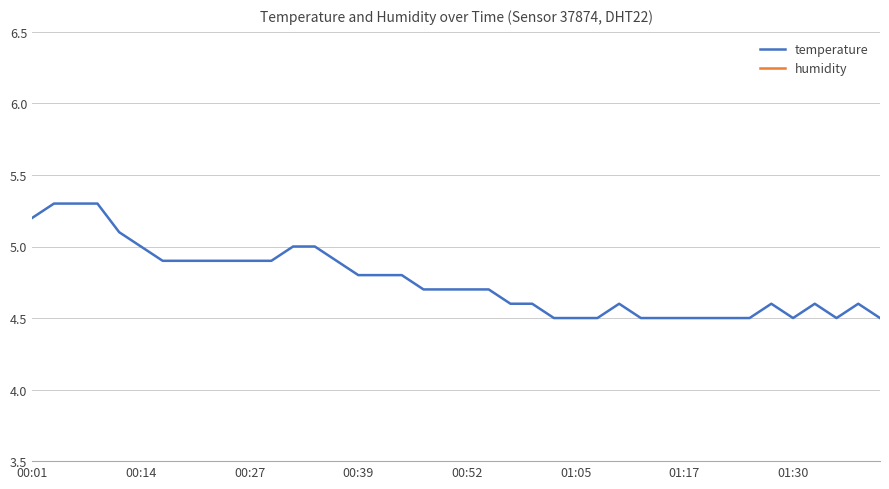

Is it true that temperature equals 4.8 at 17?

True